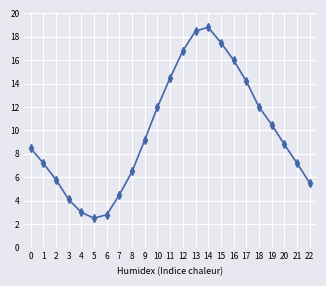

How many interior local peaks (higher than both neighbors) does the data have?

1